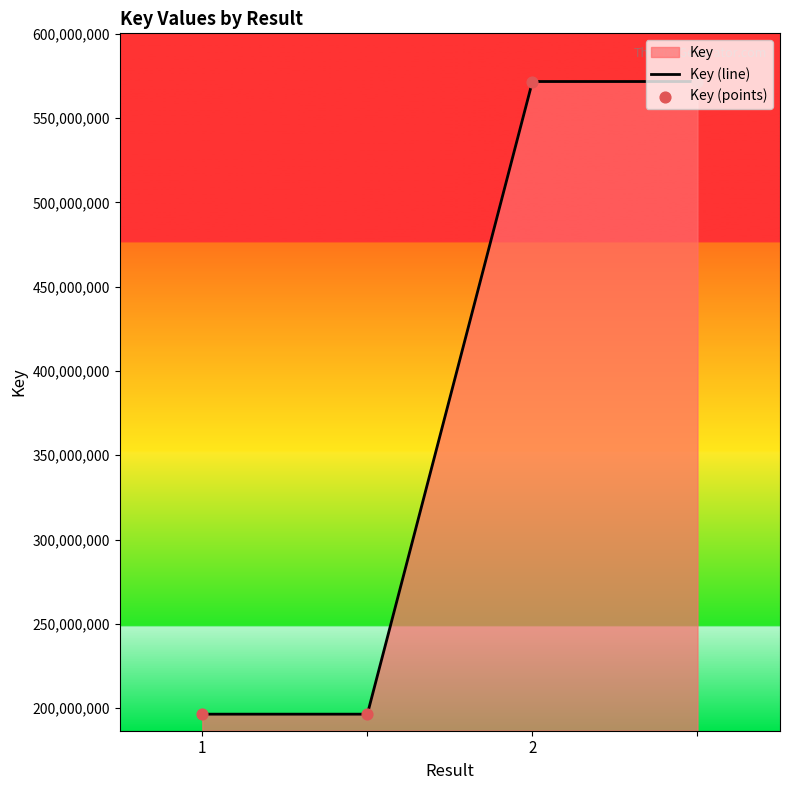

Is it true that the value at 1 is 196414093?

True